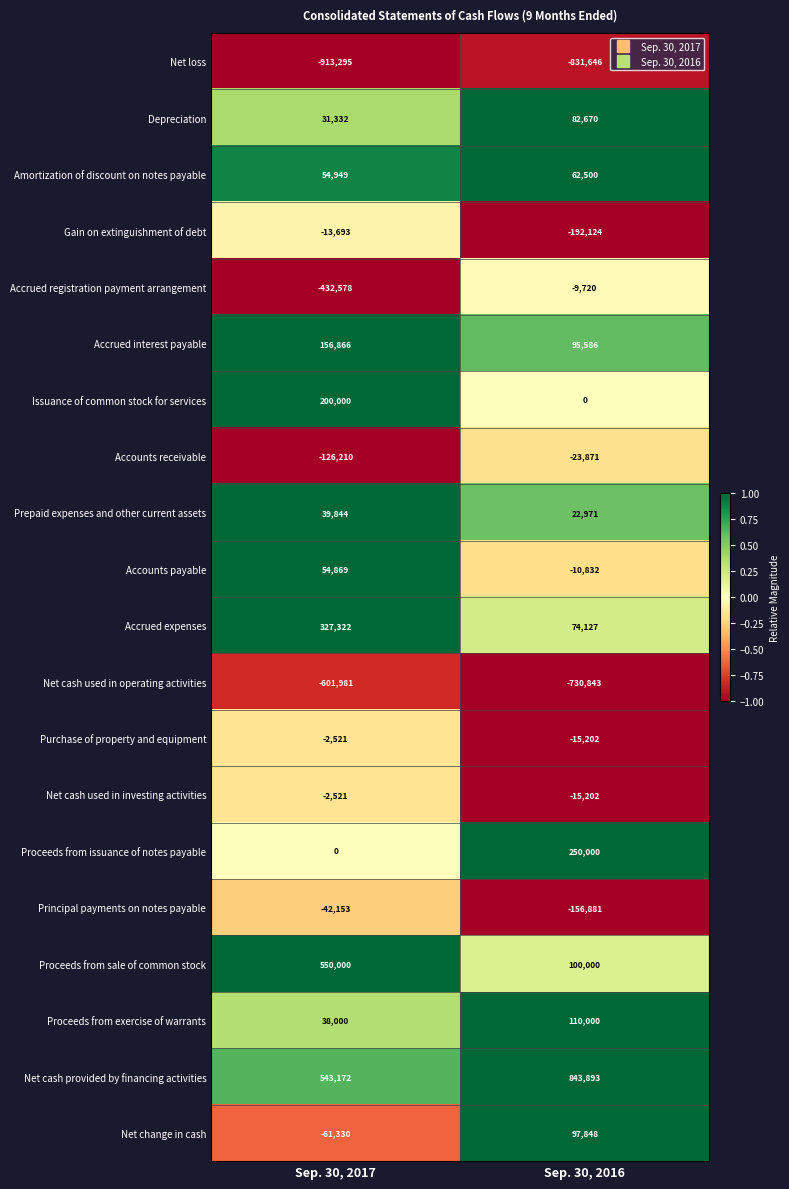

At how many categories does at least one series exceed 0?

2